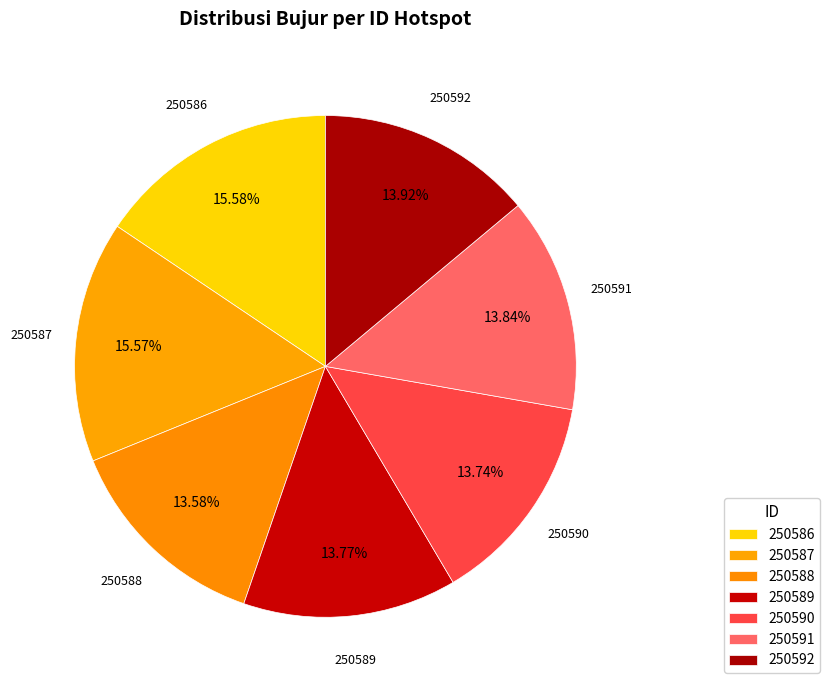

To the nearest percent, what is the difference between the 250591 and 250586 slice percentages?

2%